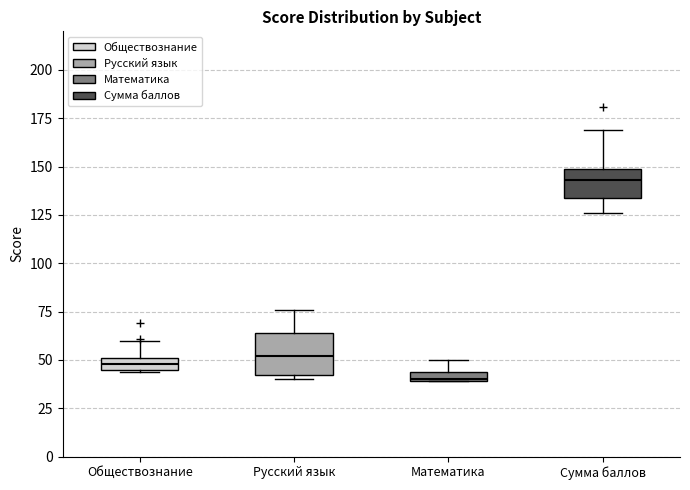

Where is the lower edge of the box for Обществознание on the y-axis? The values are not printed on the chart, so give them approximately, as read against the axis.

45